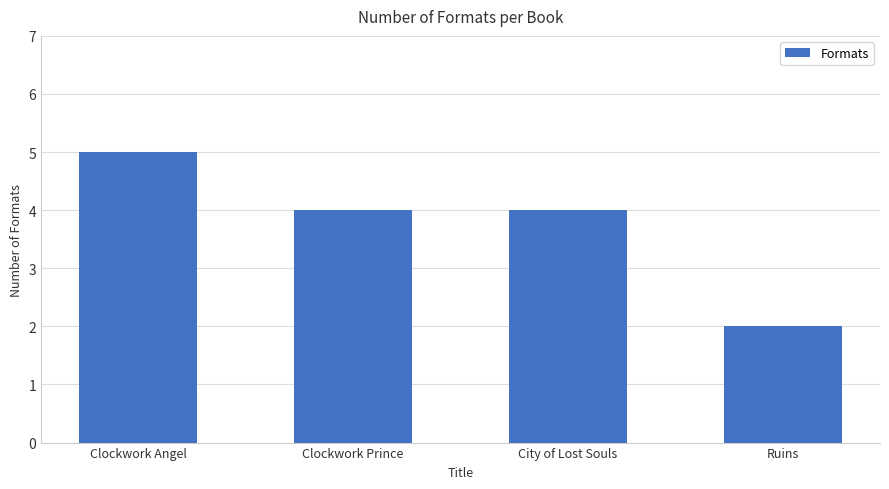

Count the number of categories in the chart.

4